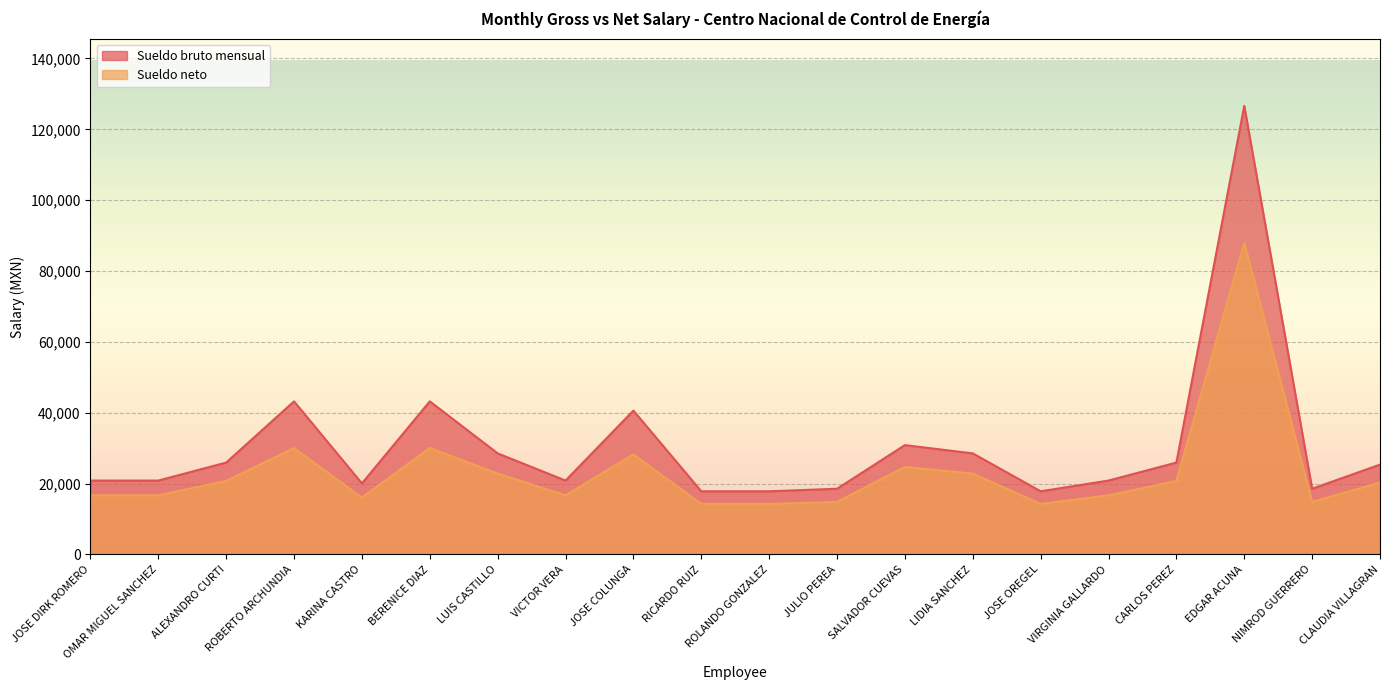

Reading left to right, transcribe all the data shown in this chart.

Sueldo bruto mensual: 20839.2	20839.2	25920.9	43205.0	20037.6	43205.0	28520.1	20839.2	40592.7	17814.0	17814.0	18525.9	30847.2	28519.8	17814.0	20839.2	25920.9	126617.0	18525.9	25354.5
Sueldo neto: 16671.4	16671.4	20736.7	30027.5	16030.1	30027.5	22816.1	16671.4	28211.9	14251.2	14251.2	14820.7	24677.8	22815.8	14251.2	16671.4	20736.7	87998.8	14820.7	20283.6